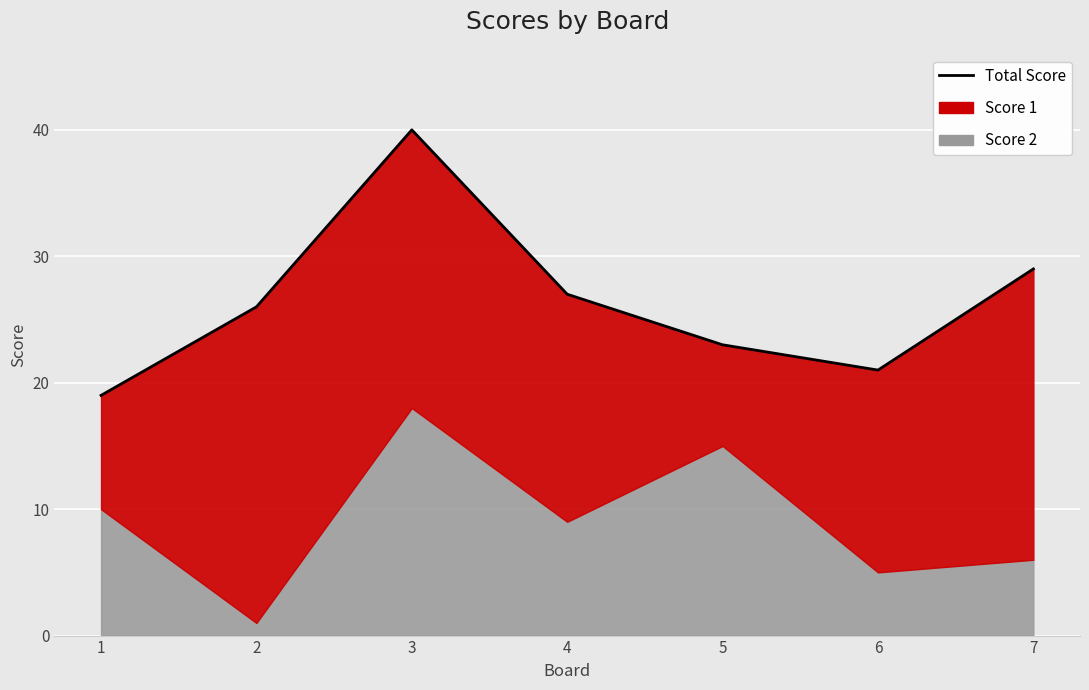

Count the number of values greater than 26.

3